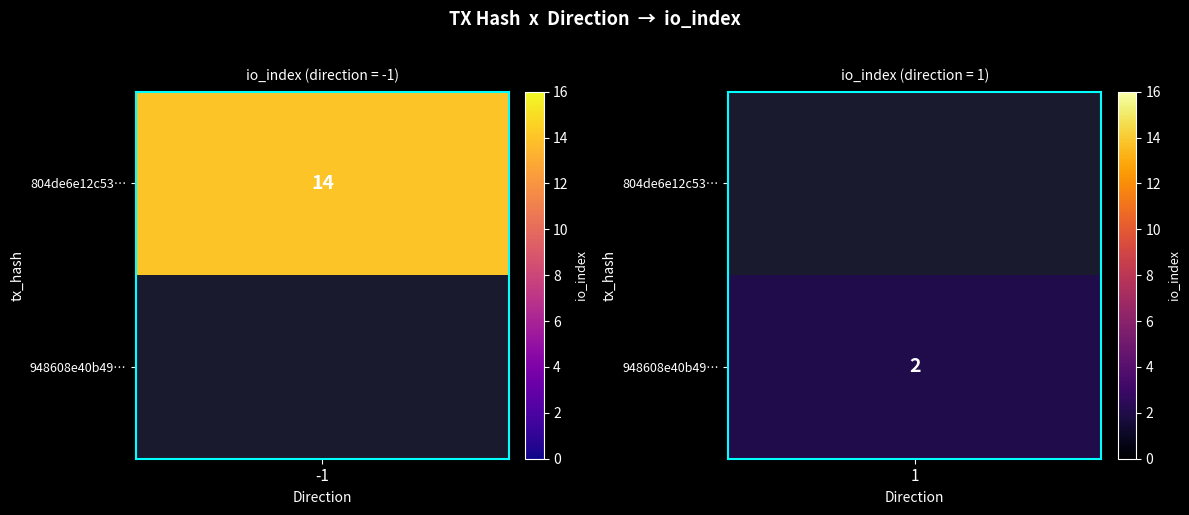

The 948608e40b49266c3f0ce4553b1c7bc1e8b47cd series shows 3 at io_index. True or false?

False